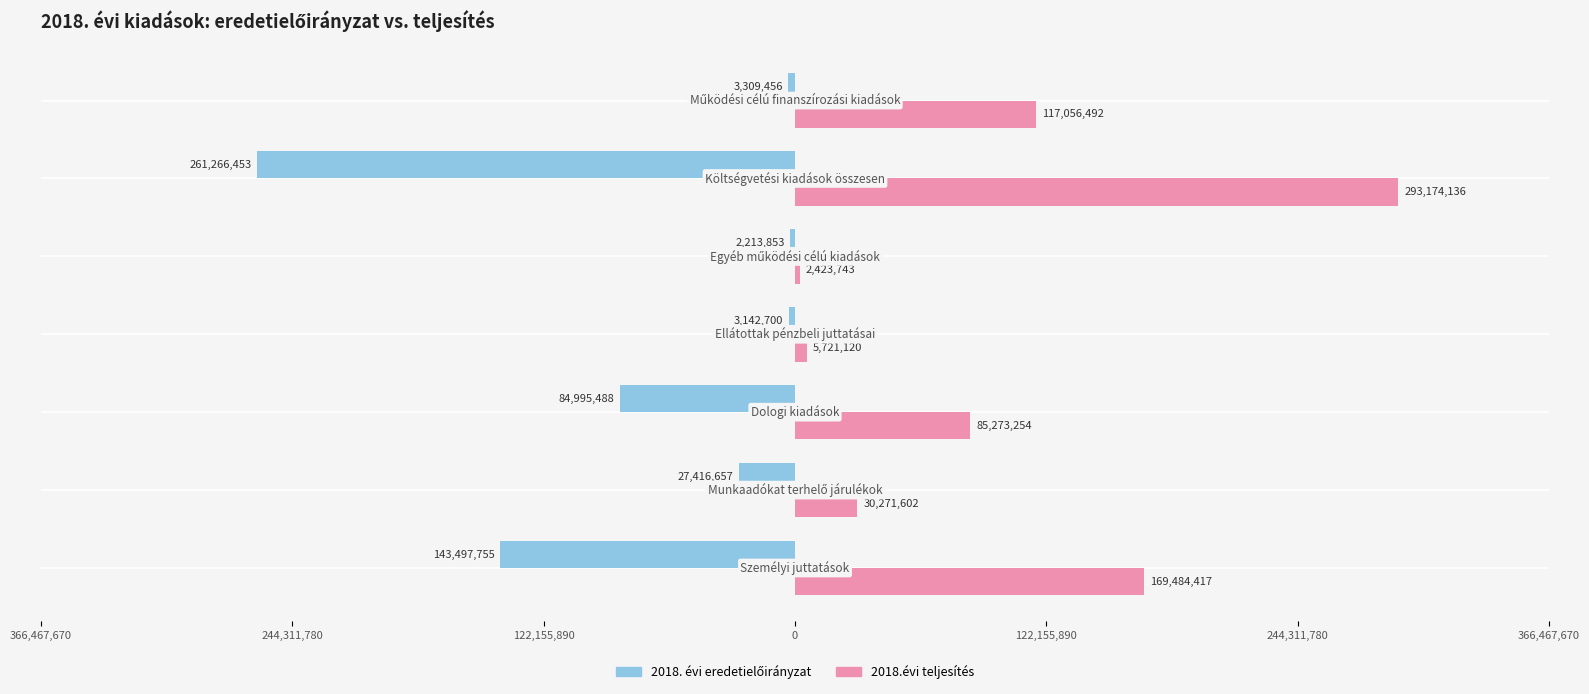

Reading left to right, extract all data points from this chart.

2018. évi eredetielőirányzat: 366,467,670=-143497755	244,311,780=-27416657	122,155,890=-84995488	0=-3142700	122,155,890=-2213853	244,311,780=-261266453	366,467,670=-3309456
2018.évi teljesítés: 366,467,670=169484417	244,311,780=30271602	122,155,890=85273254	0=5721120	122,155,890=2423743	244,311,780=293174136	366,467,670=117056492